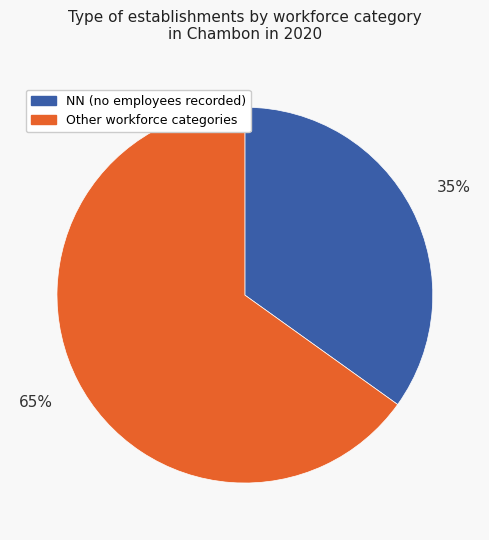

Is there a majority slice in this chart?

Yes